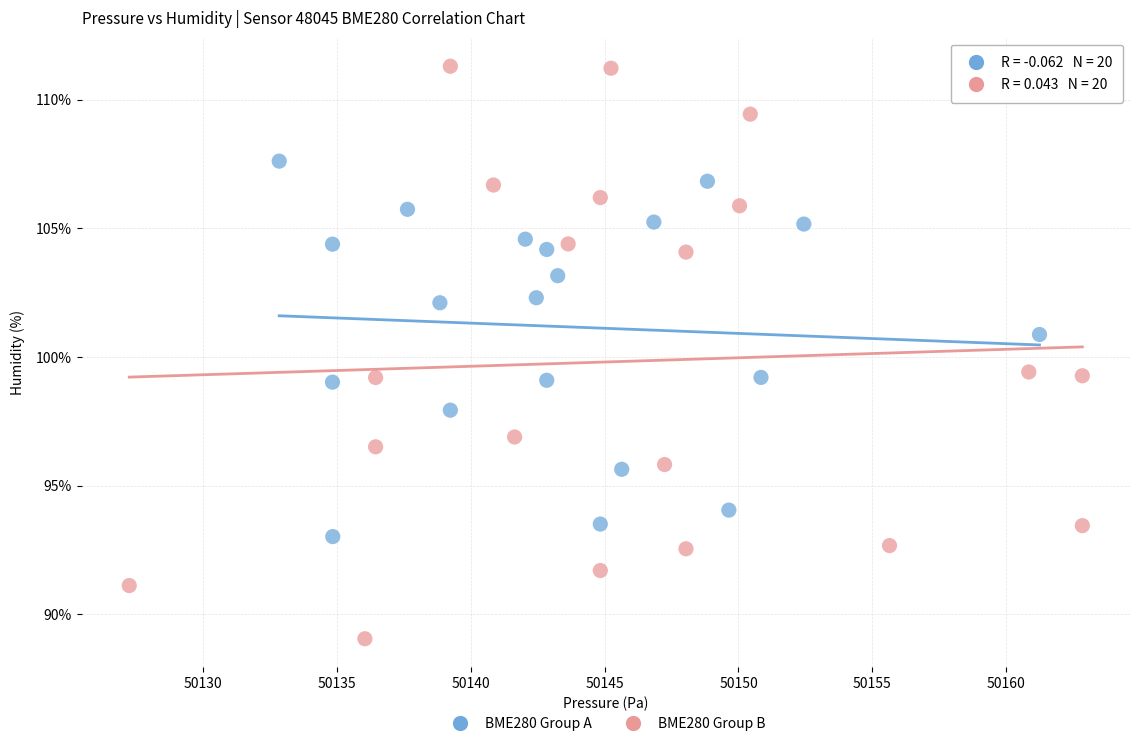

Which series contains the highest Y value?

BME280 Group B